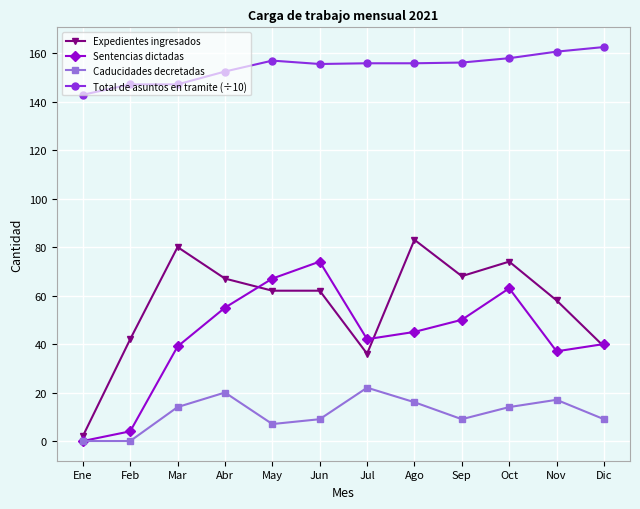

Which category has the highest value in the Expedientes ingresados series?

Ago